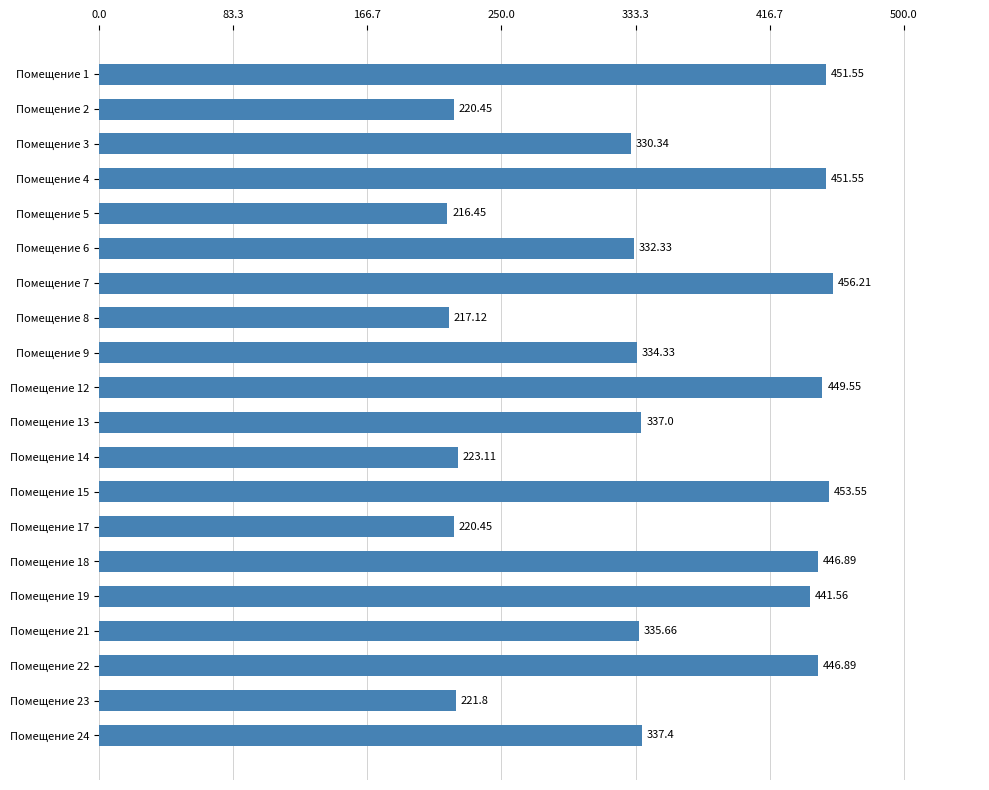

At which category does the chart reach its minimum across all series?

Помещение 5